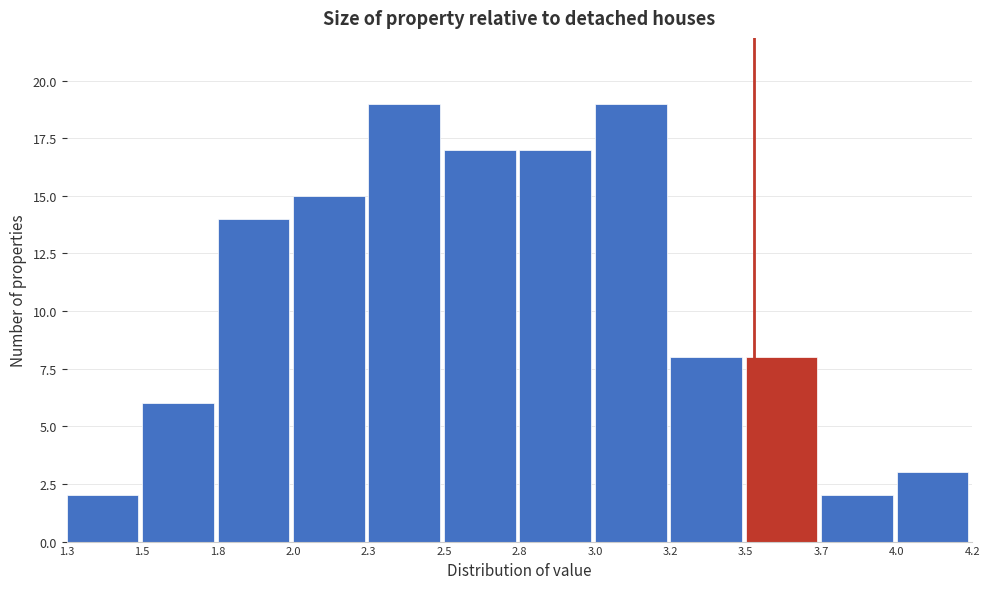

Reading right to left, what are all the values shown in this chart?

3	2	8	8	19	17	17	19	15	14	6	2